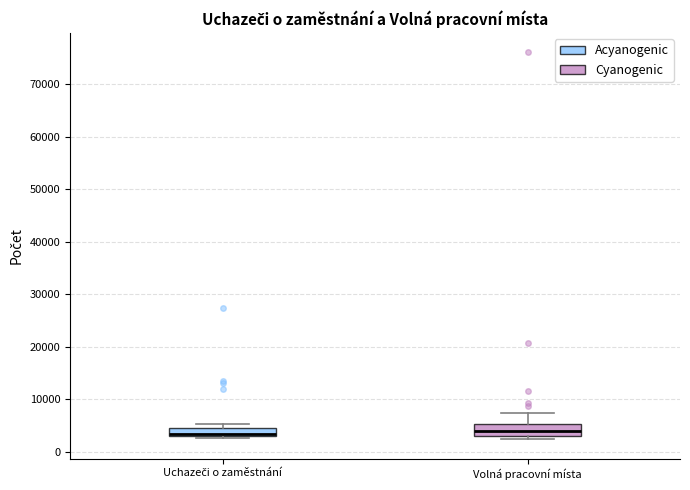

Reading left to right, transcribe this box plot: for each box, give where its median line is, the range the box spans, and where its two whiskers end, as read against the y-axis. The values are not printed on the chart, so give them approximately, as read against the axis.

Uchazeči o zaměstnání: median 3000 (just above the box's lower edge), box 3000 to 5000, whiskers 3000 (just below the box's lower edge) to 5000 (just above the box's upper edge)
Volná pracovní místa: median 4000, box 3000 to 5000, whiskers 2000 to 7000